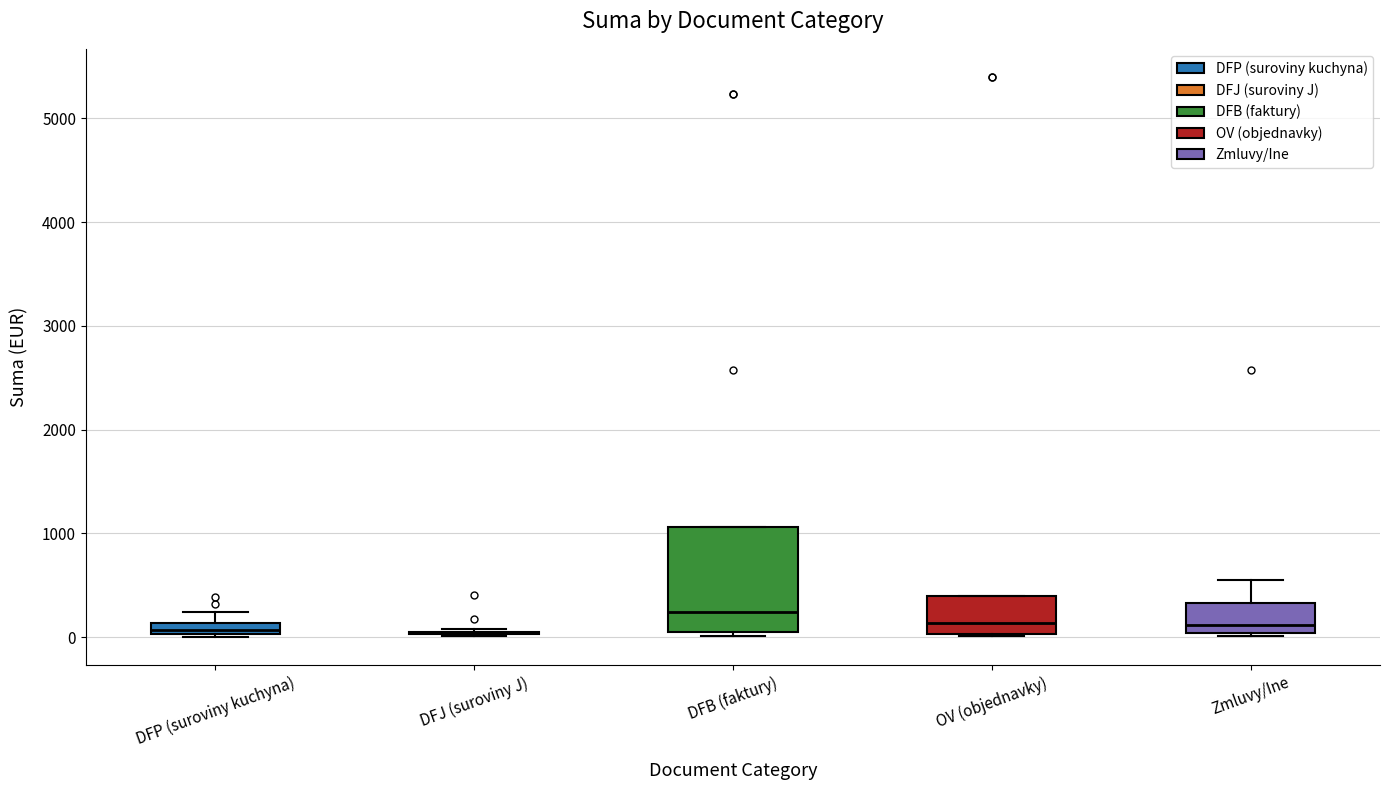

Where is the upper edge of the box for DFP (suroviny kuchyna) on the y-axis? The values are not printed on the chart, so give them approximately, as read against the axis.

100